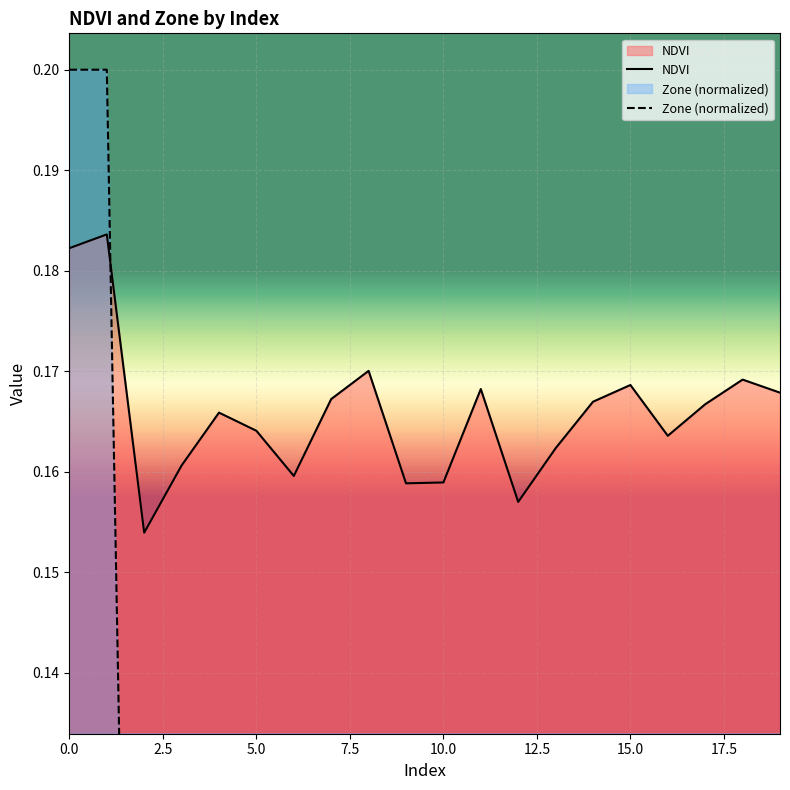

True or false: NDVI has a value of 0.1 at 5.0.

False